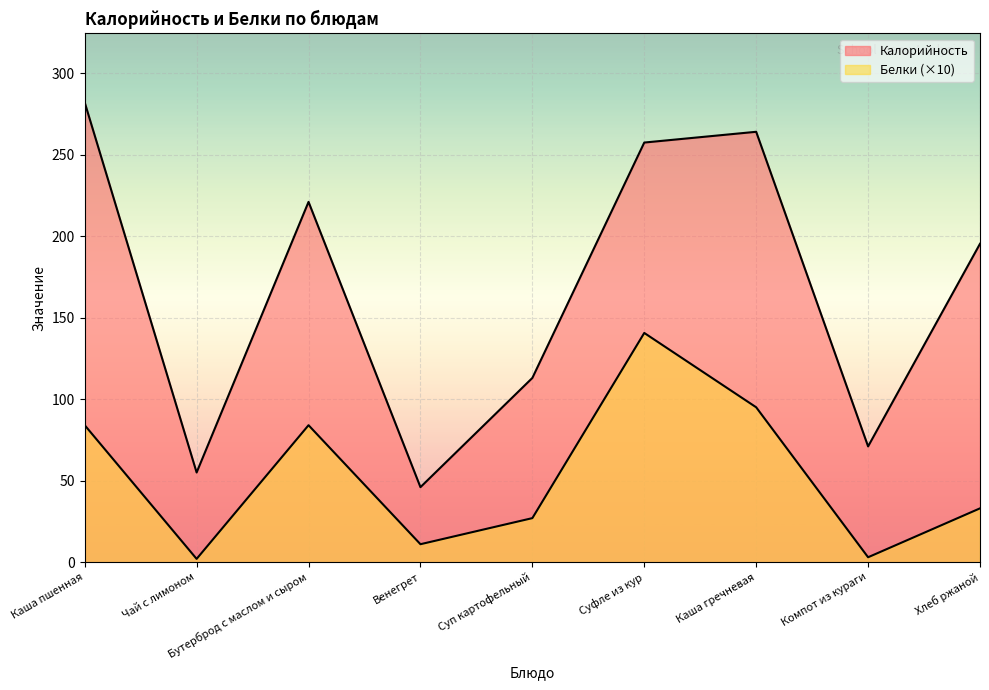

Reading left to right, list all the values displayed in this chart.

Калорийность: 282.0	55.0	221.0	46.0	113.0	257.4	264.0	71.0	195.3
Белки: 84.0	2.0	84.0	11.0	27.0	140.6	95.0	3.0	33.0